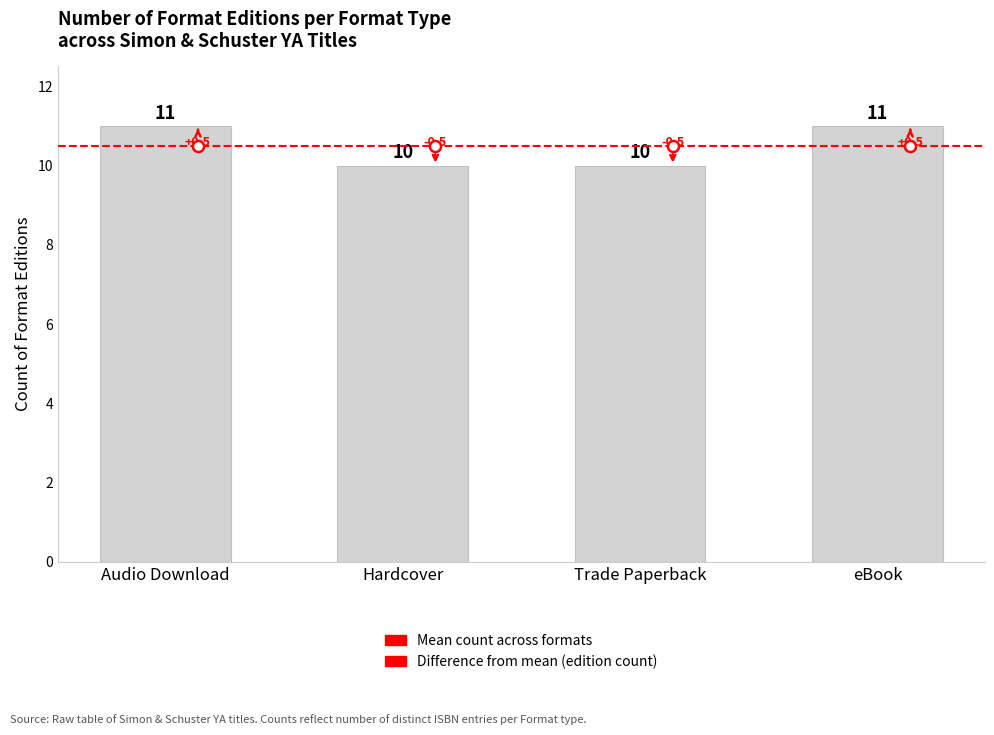

What is the value of the 3rd bar from the left?

10